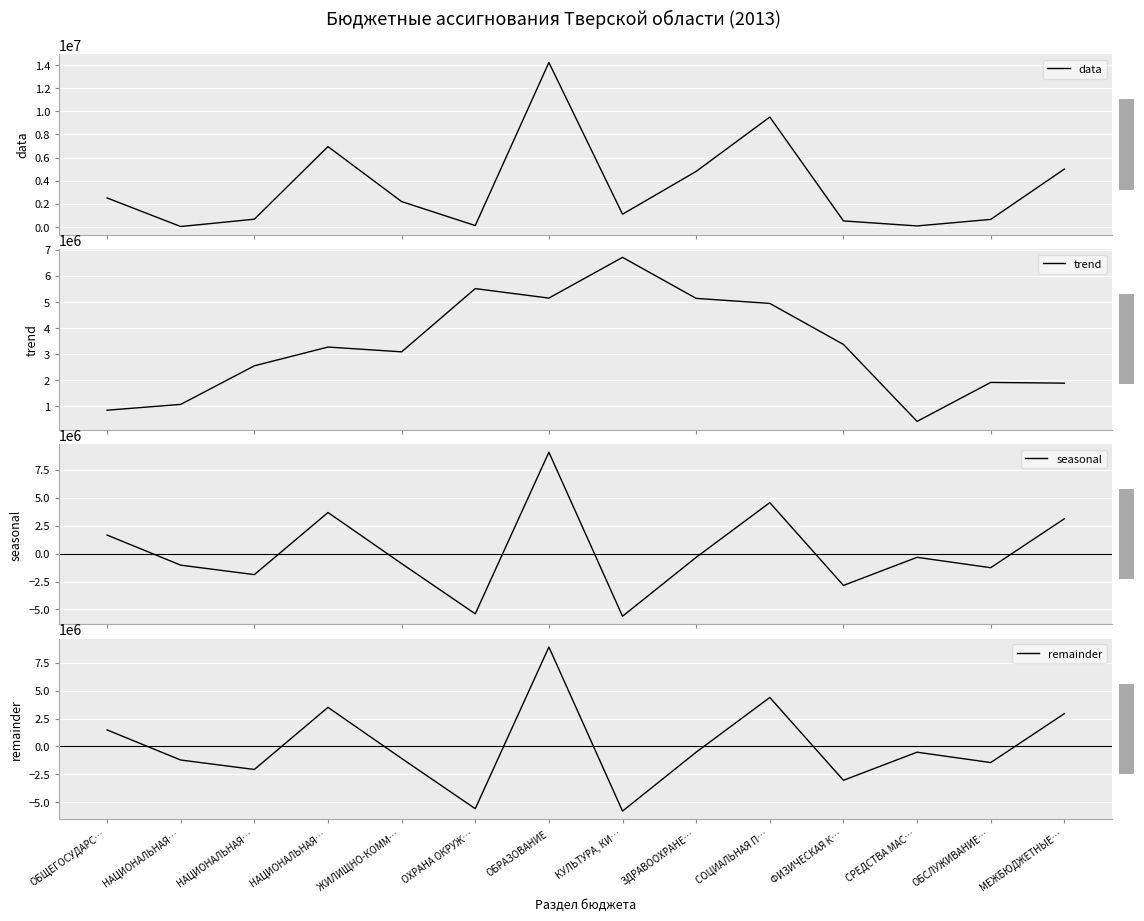

Reading right to left, extract all data points from this chart.

data: МЕЖБЮДЖЕТНЫЕ…=5000000.0	ОБСЛУЖИВАНИЕ…=650000.0	СРЕДСТВА МАС…=85000.0	ФИЗИЧЕСКАЯ К…=520000.0	СОЦИАЛЬНАЯ П…=9500000.0	ЗДРАВООХРАНЕ…=4800000.0	КУЛЬТУРА, КИ…=1100000.0	ОБРАЗОВАНИЕ=14215000.0	ОХРАНА ОКРУЖ…=117587.3	ЖИЛИЩНО-КОММ…=2190586.9	НАЦИОНАЛЬНАЯ…=6943551.7	НАЦИОНАЛЬНАЯ…=667205.9	НАЦИОНАЛЬНАЯ…=34314.9	ОБЩЕГОСУДАРС…=2505309.0
trend: МЕЖБЮДЖЕТНЫЕ…=1883333.3	ОБСЛУЖИВАНИЕ…=1911666.7	СРЕДСТВА МАС…=418333.3	ФИЗИЧЕСКАЯ К…=3368333.3	СОЦИАЛЬНАЯ П…=4940000.0	ЗДРАВООХРАНЕ…=5133333.3	КУЛЬТУРА, КИ…=6705000.0	ОБРАЗОВАНИЕ=5144195.8	ОХРАНА ОКРУЖ…=5507724.7	ЖИЛИЩНО-КОММ…=3083908.6	НАЦИОНАЛЬНАЯ…=3267114.8	НАЦИОНАЛЬНАЯ…=2548357.5	НАЦИОНАЛЬНАЯ…=1068943.3	ОБЩЕГОСУДАРС…=846541.3
seasonal: МЕЖБЮДЖЕТНЫЕ…=3116666.7	ОБСЛУЖИВАНИЕ…=-1261666.7	СРЕДСТВА МАС…=-333333.3	ФИЗИЧЕСКАЯ К…=-2848333.3	СОЦИАЛЬНАЯ П…=4560000.0	ЗДРАВООХРАНЕ…=-333333.3	КУЛЬТУРА, КИ…=-5605000.0	ОБРАЗОВАНИЕ=9070804.2	ОХРАНА ОКРУЖ…=-5390137.4	ЖИЛИЩНО-КОММ…=-893321.7	НАЦИОНАЛЬНАЯ…=3676436.9	НАЦИОНАЛЬНАЯ…=-1881151.6	НАЦИОНАЛЬНАЯ…=-1034628.4	ОБЩЕГОСУДАРС…=1658767.7
remainder: МЕЖБЮДЖЕТНЫЕ…=2937968.8	ОБСЛУЖИВАНИЕ…=-1440364.5	СРЕДСТВА МАС…=-512031.2	ФИЗИЧЕСКАЯ К…=-3027031.2	СОЦИАЛЬНАЯ П…=4381302.2	ЗДРАВООХРАНЕ…=-512031.2	КУЛЬТУРА, КИ…=-5783697.8	ОБРАЗОВАНИЕ=8892106.4	ОХРАНА ОКРУЖ…=-5568835.3	ЖИЛИЩНО-КОММ…=-1072019.6	НАЦИОНАЛЬНАЯ…=3497739.0	НАЦИОНАЛЬНАЯ…=-2059849.4	НАЦИОНАЛЬНАЯ…=-1213326.2	ОБЩЕГОСУДАРС…=1480069.9